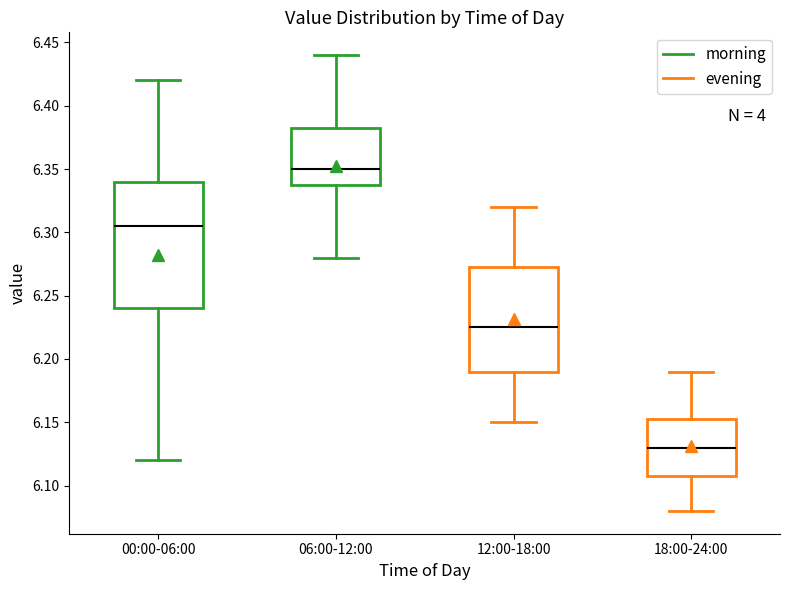

Which box has the lowest median line?

18:00-24:00